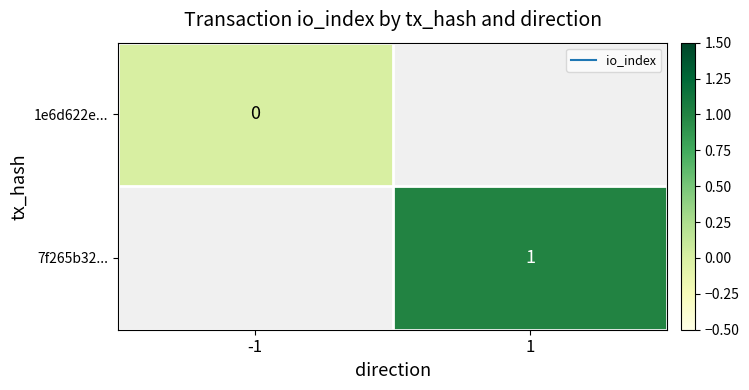

List the series in order of their peak value, lowest first.

1e6d622e..., 7f265b32...